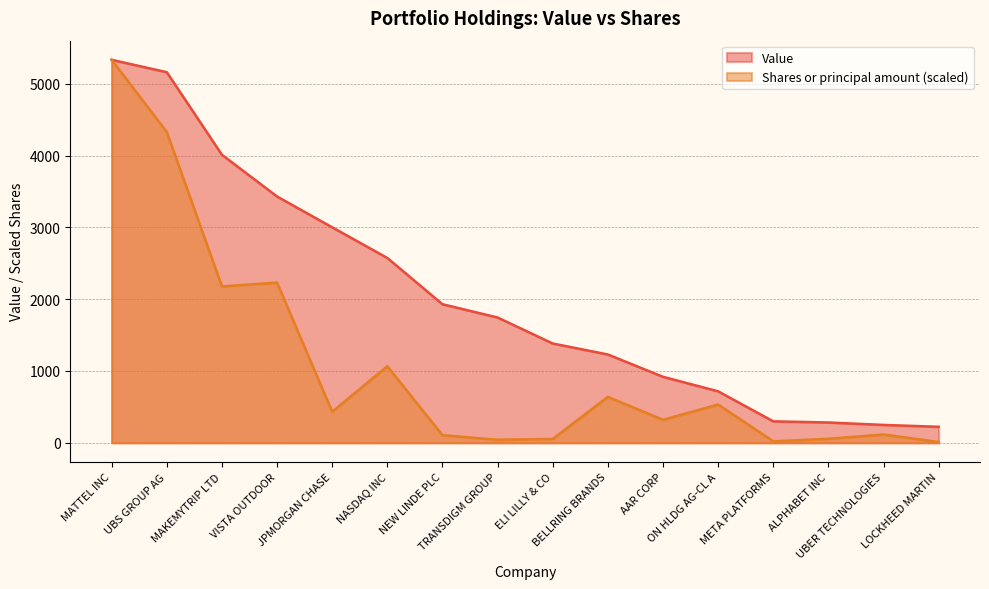

What is the label of the 7th point from the right?

BELLRING BRANDS